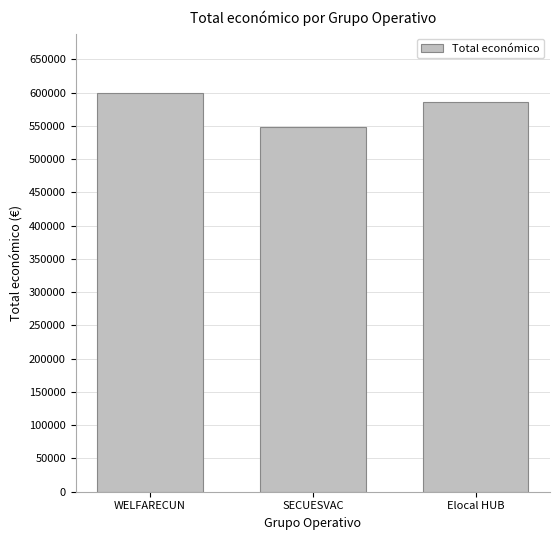

The chart shows a value of 897730 at Elocal HUB. True or false?

False